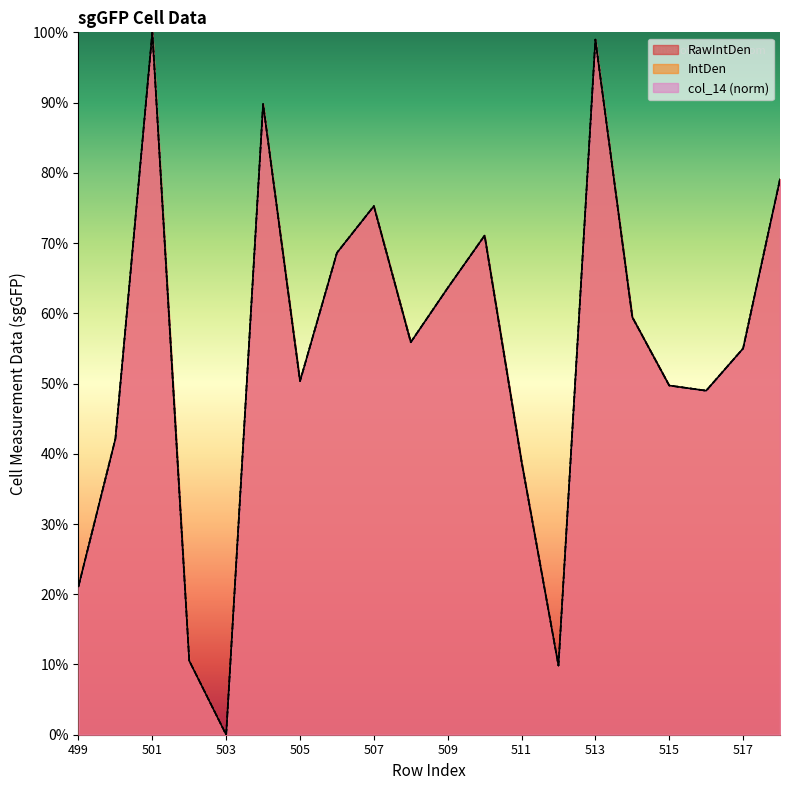

After their last crossing, which series has the higher values: col_14 or RawIntDen?

col_14